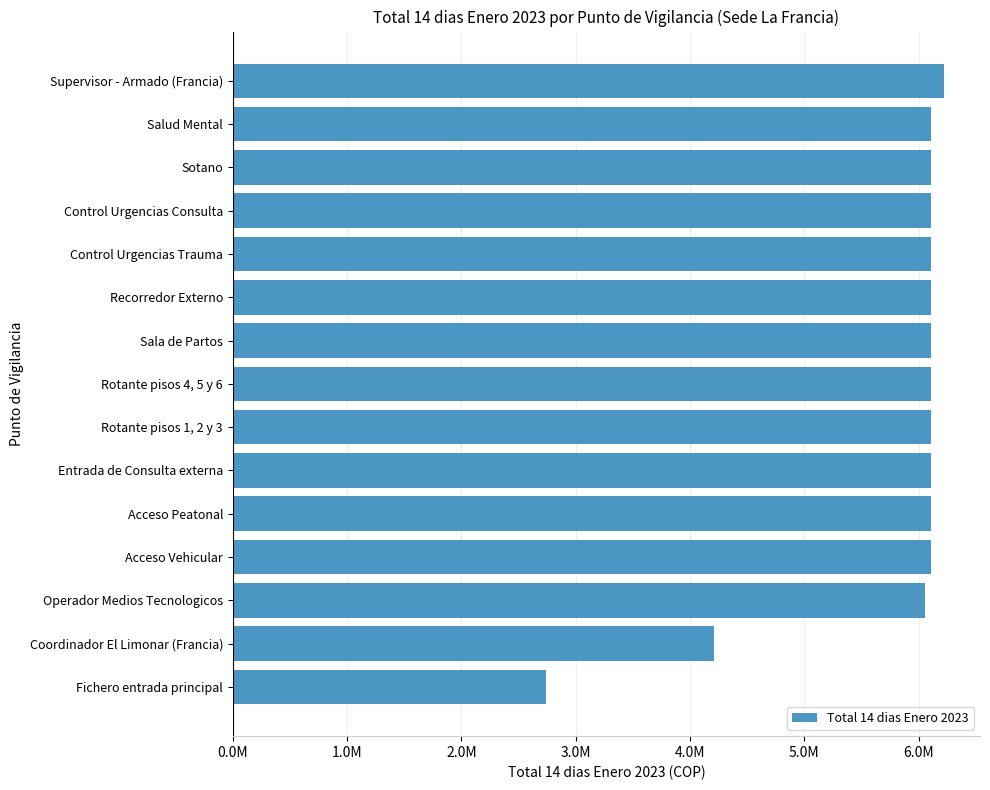

Which category has the lowest value across all series?

Fichero entrada principal